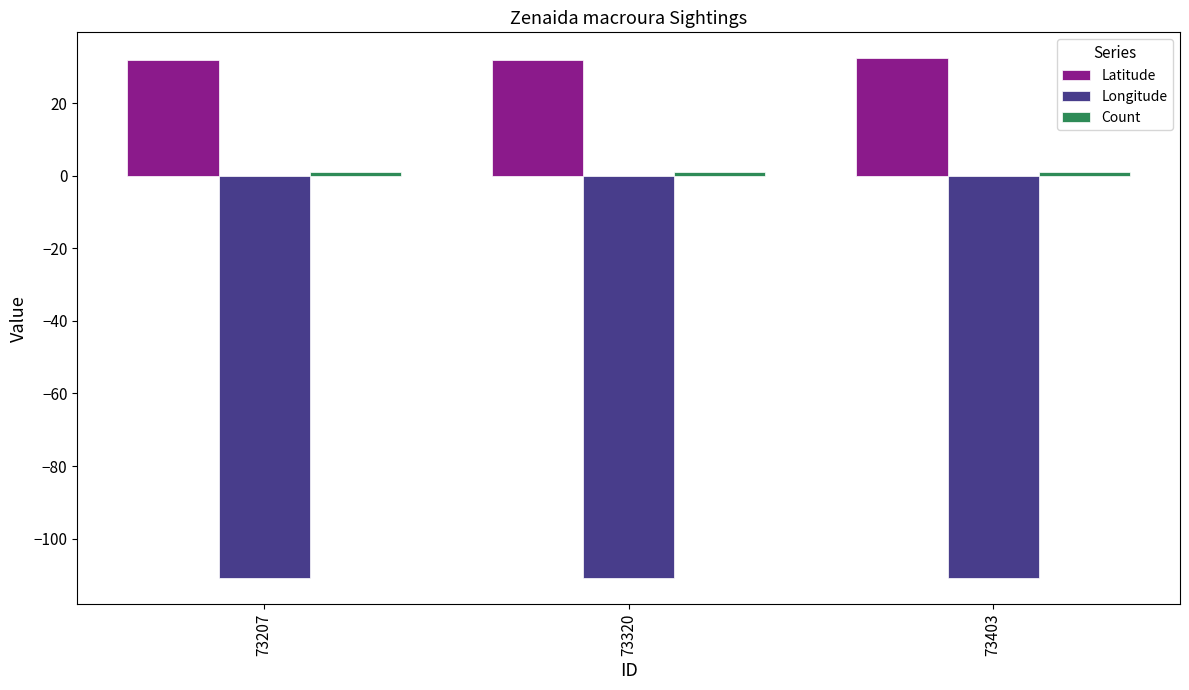

What is the lowest value of the Latitude series?

31.9